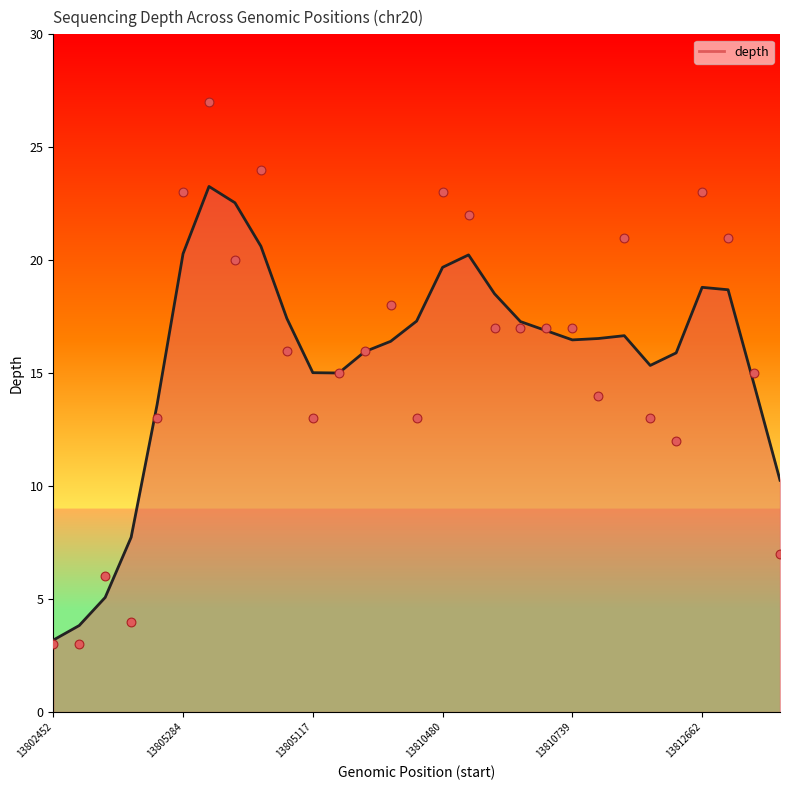

What is the change in value from 16 to 19?

-3.4